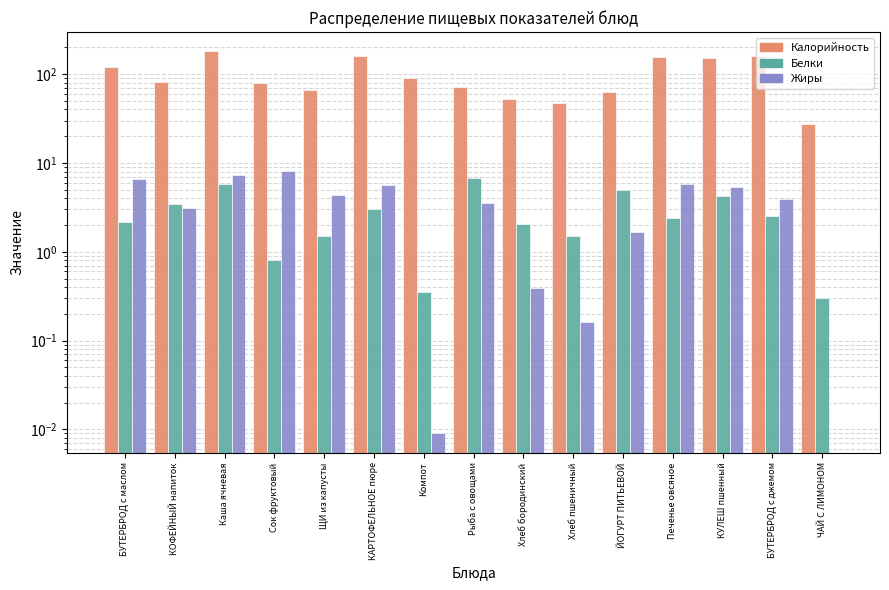

What is the total value across all series at Сок фруктовый?

88.1